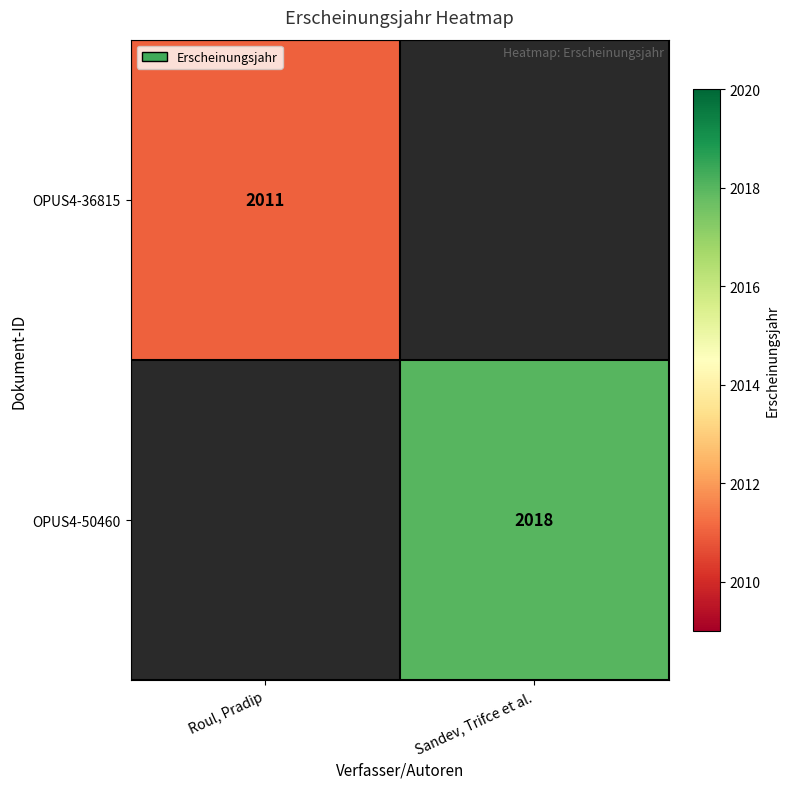

How many series are shown in this chart?

2